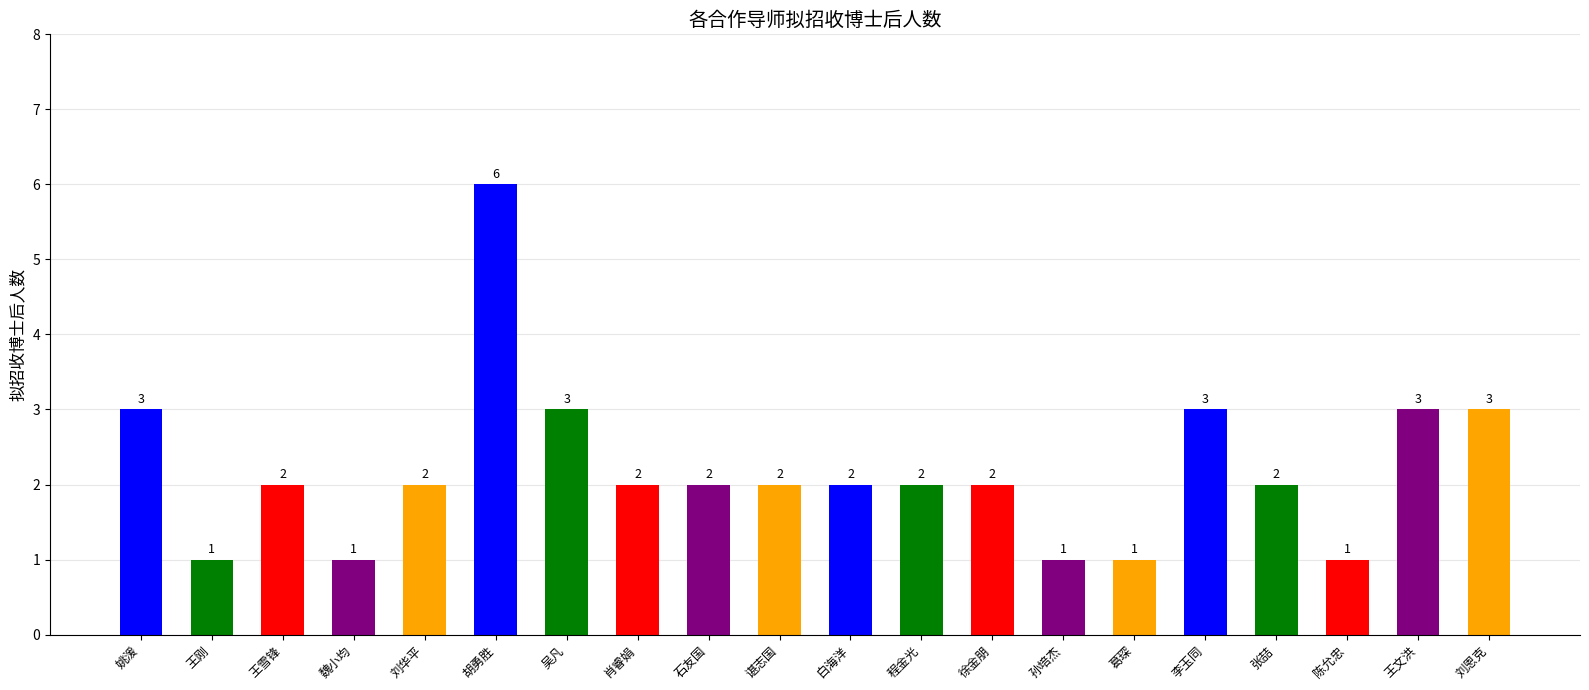

Between 刘恩克 and 王雪锋, which is larger?

刘恩克